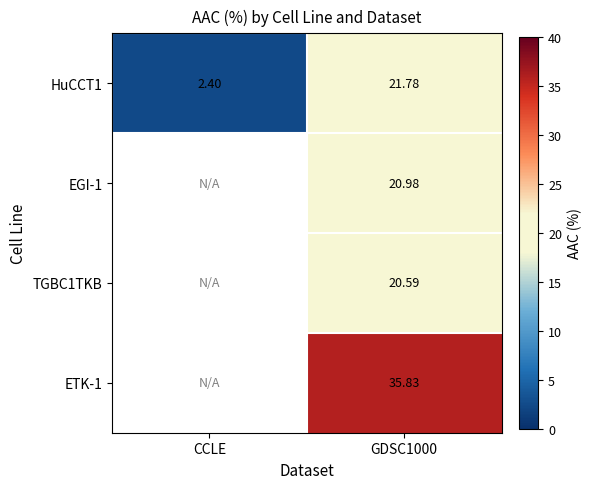

What is the highest value of the HuCCT1 series?

21.8